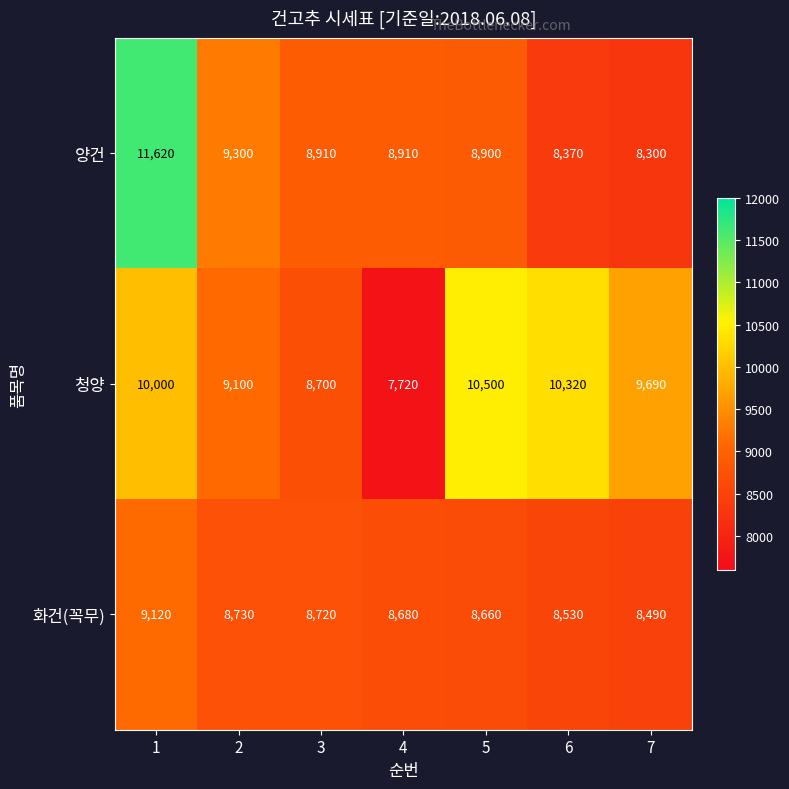

How many distinct data groups are displayed?

3